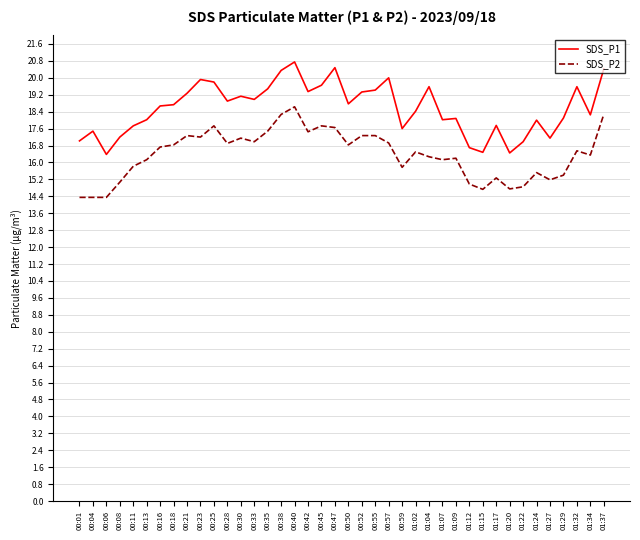

What is the difference between the maximum and minimum values in the SDS_P1 series?

4.4